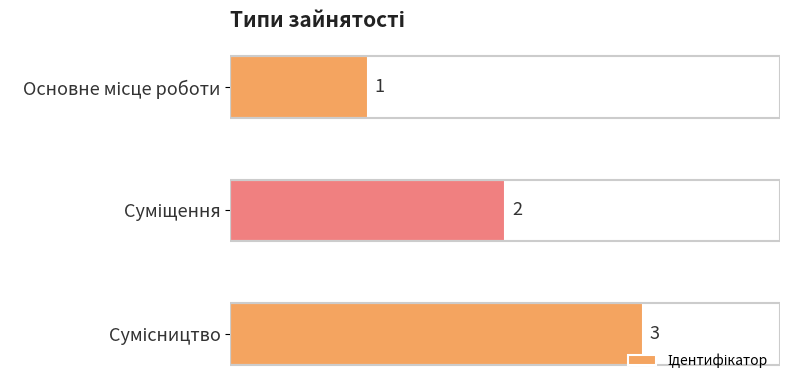

Count the number of categories in the chart.

3